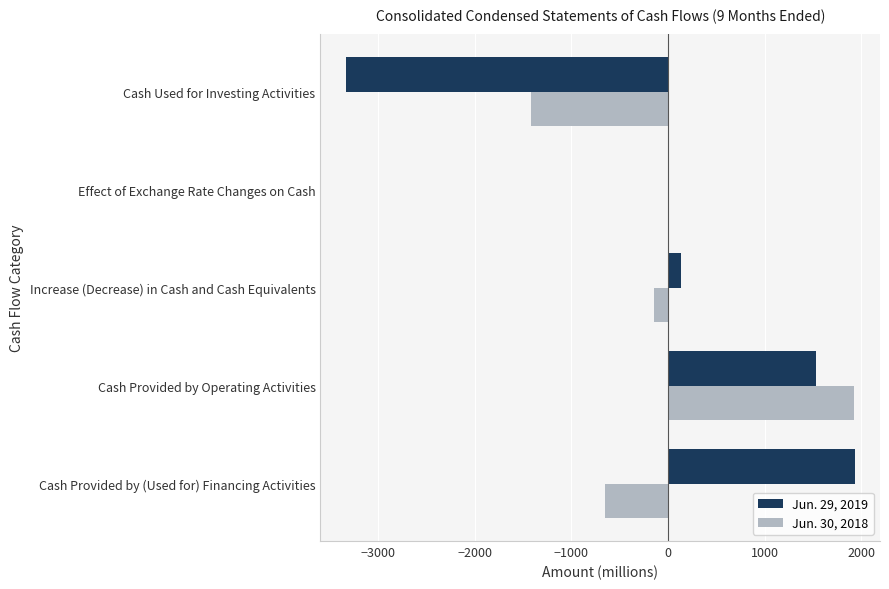

What are all the series names shown in the legend?

Jun. 29, 2019, Jun. 30, 2018